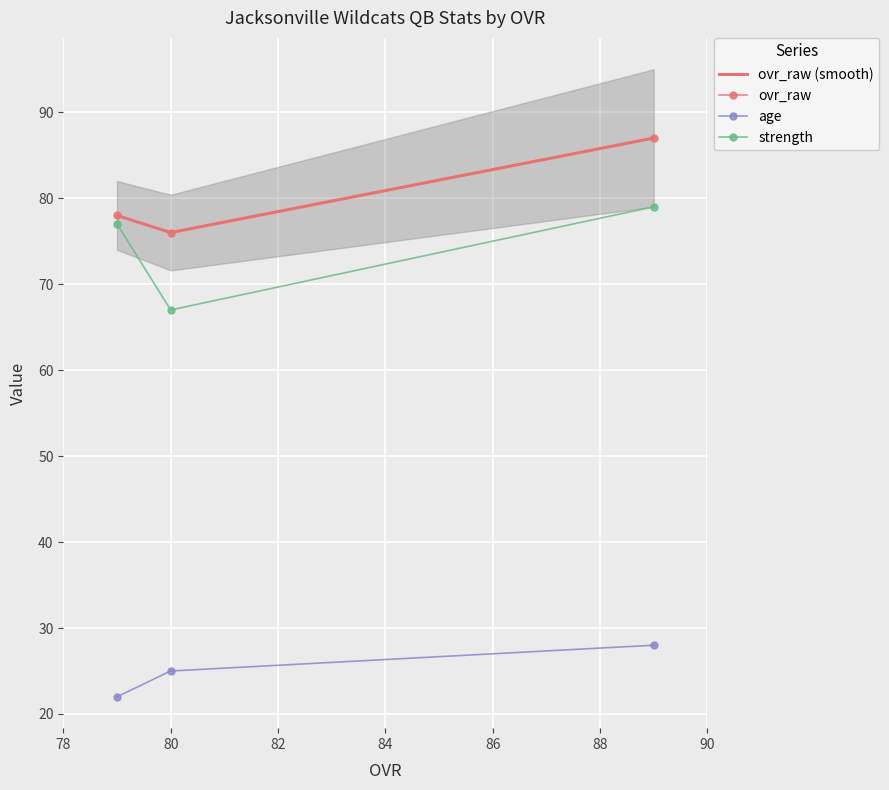

What is the value of the age point at the 3rd from the left?

28